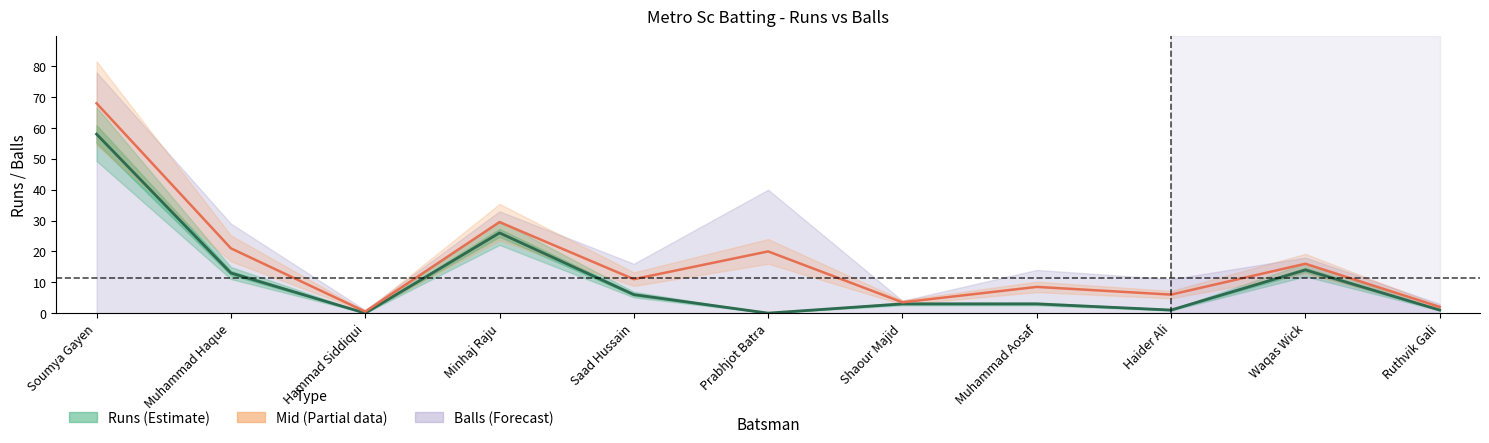

What position from the left is Ruthvik Gali?

11